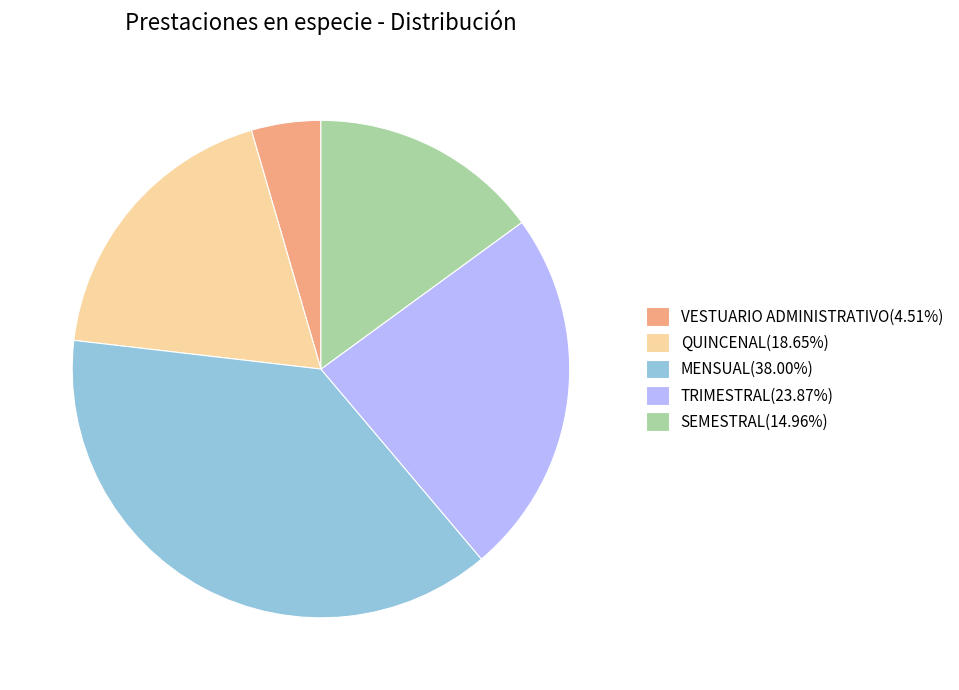

Combined, do TRIMESTRAL and QUINCENAL account for over 50%?

No